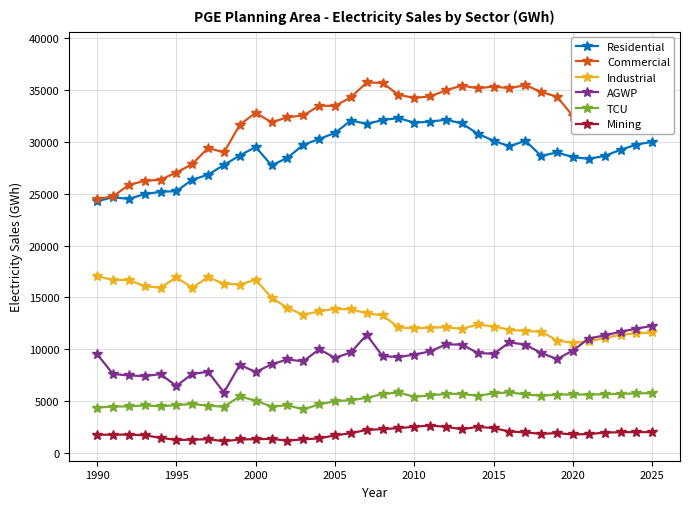

True or false: AGWP and Residential cross at least once.

False